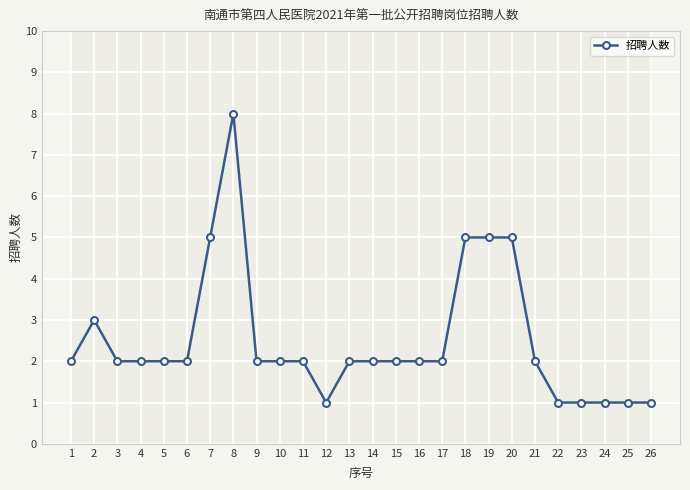

What value does the data have at 11?

2